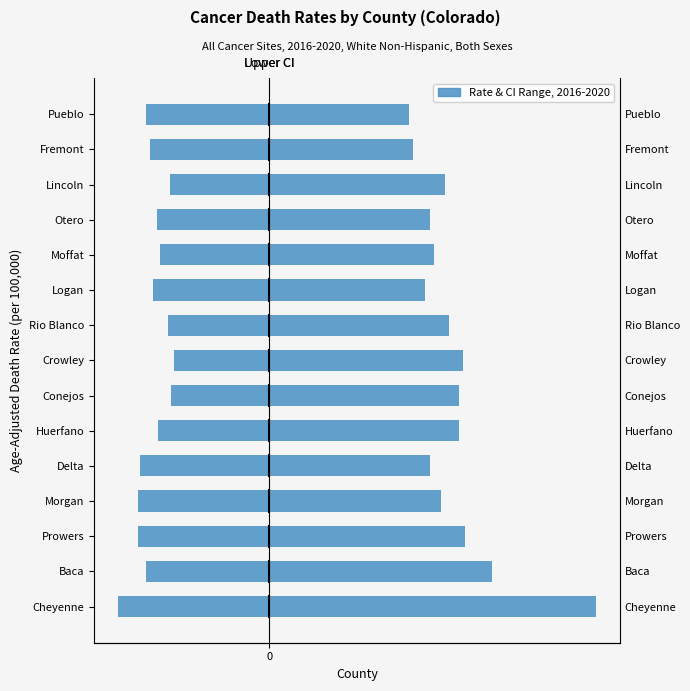

Reading left to right, what are all the values shown in this chart?

Lower CI (Rate): 0=-177.2	1=-144.7	2=-153.3	3=-153.9	4=-151.5	5=-130.0	6=-115.6	7=-111.2	8=-118.5	9=-136.2	10=-127.8	11=-130.9	12=-116.4	13=-140.1	14=-144.3
Upper CI (Rate): 0=381.3	1=259.8	2=228.0	3=200.9	4=187.9	5=221.5	6=221.6	7=226.0	8=210.2	9=181.7	10=192.1	11=187.0	12=204.9	13=168.1	14=162.9